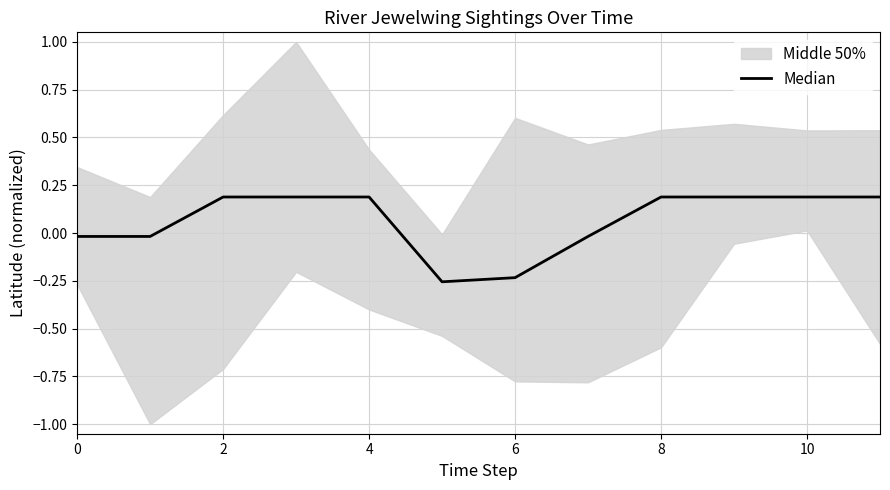

How many data points are less than 0?

5